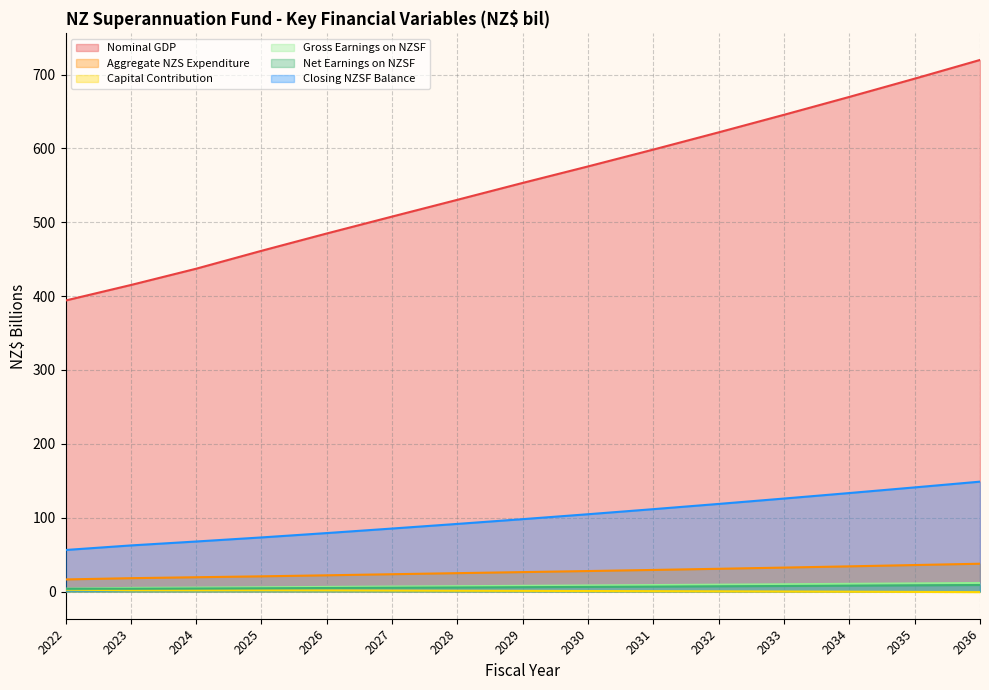

At which category does the chart reach its peak across all series?

2036